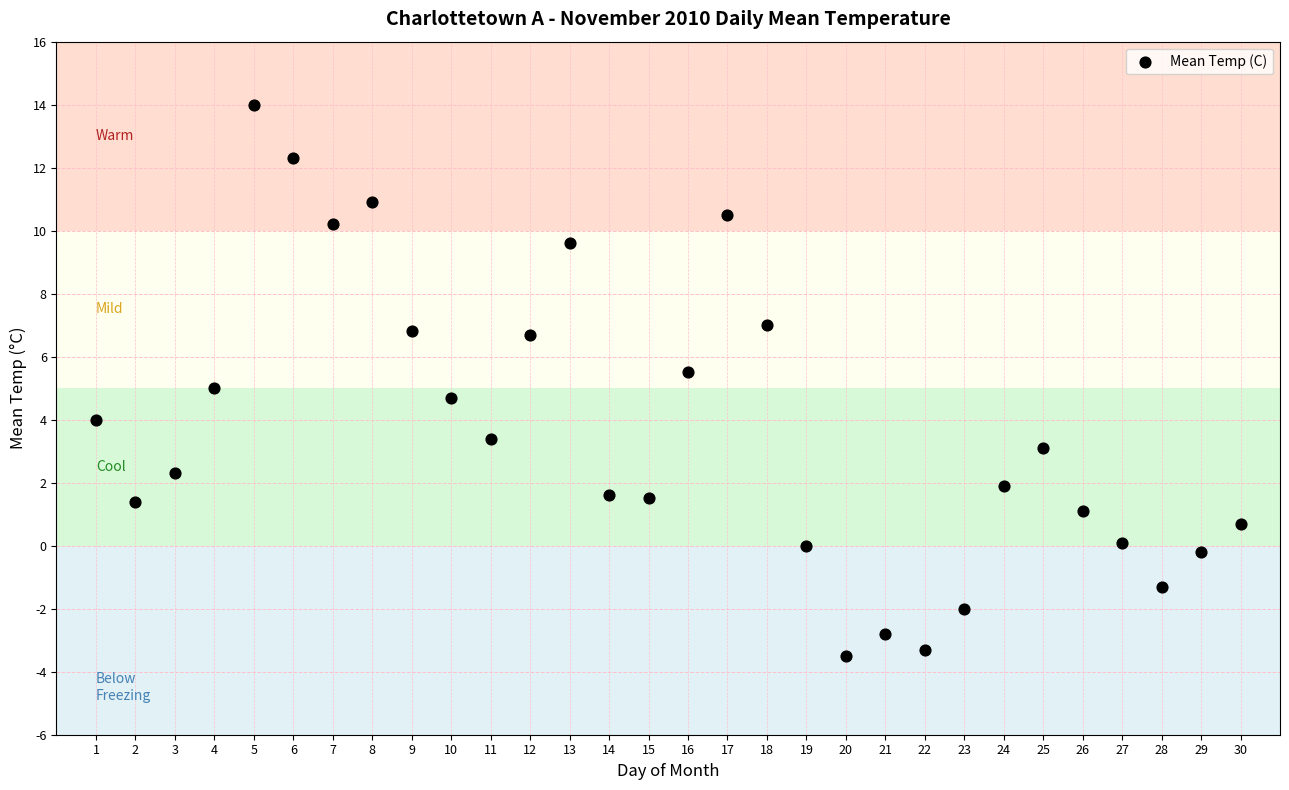

What is the range of Y values (max minus min)?

17.5